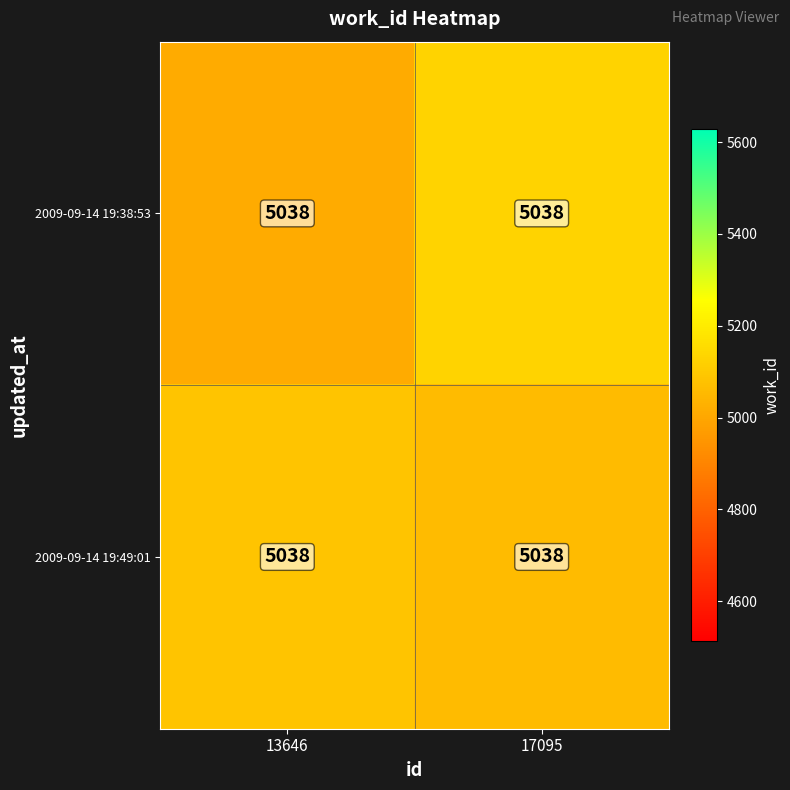

Which has a higher value, 13646 or 17095?

17095